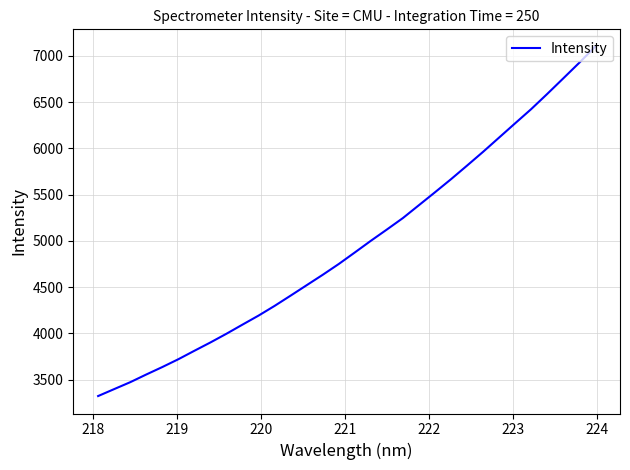

What is the minimum value shown in the chart?

3321.2